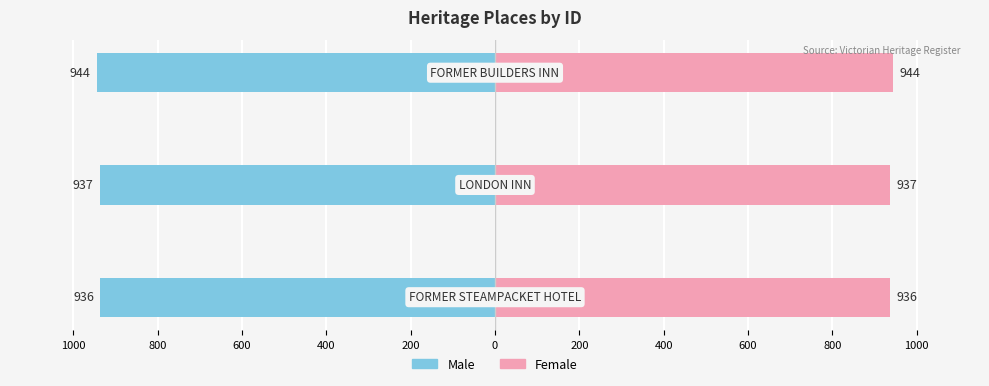

What is the minimum value for Female?

936